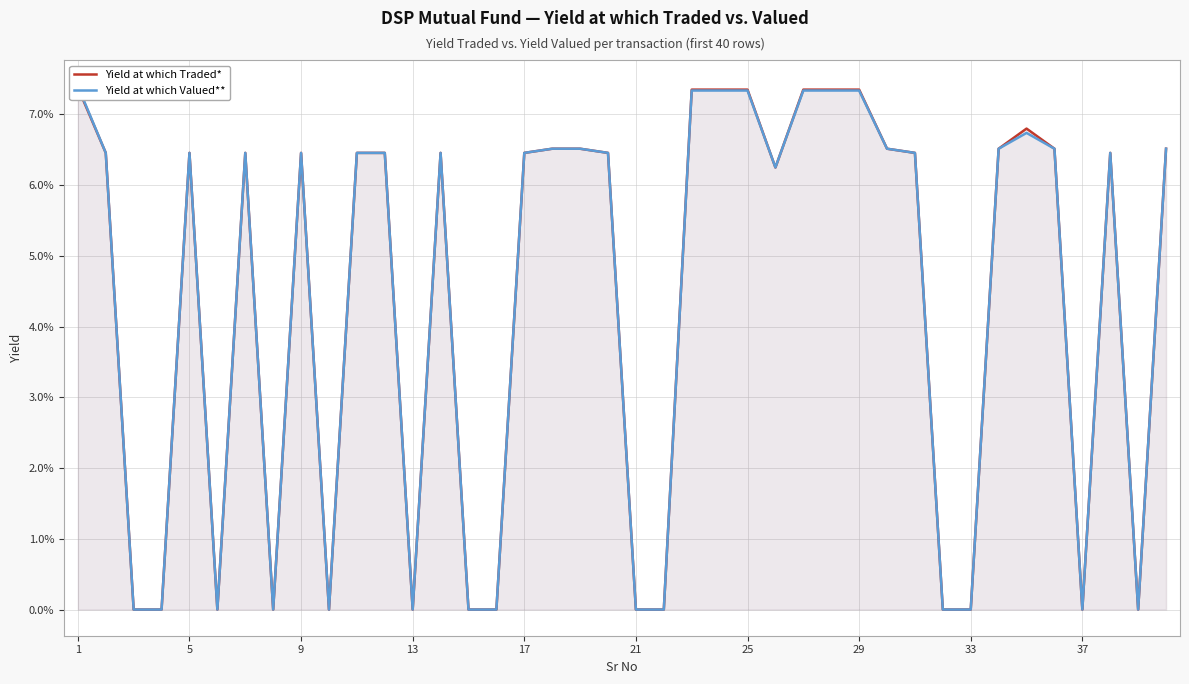

At which label does Yield at which Valued** reach its peak?

1